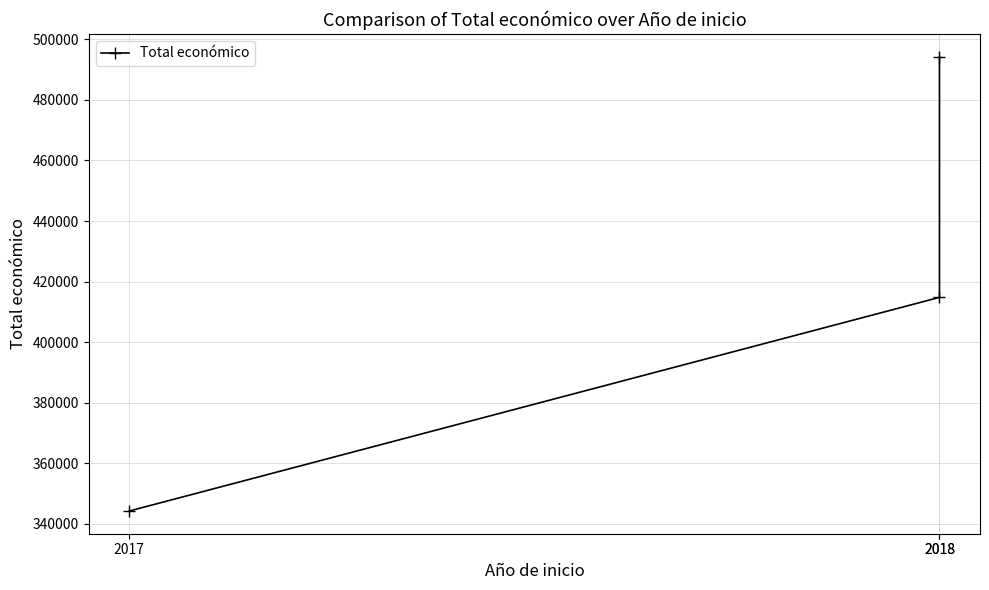

Does the chart display data point markers on the line(s)?

Yes